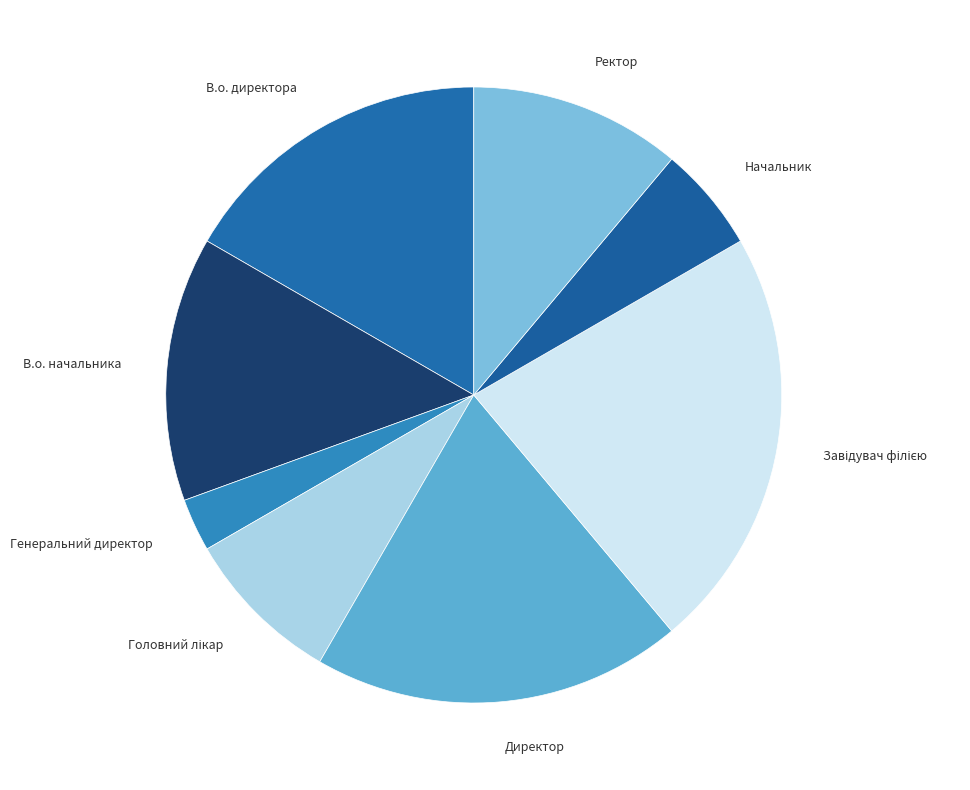

Does any single category account for the majority?

No